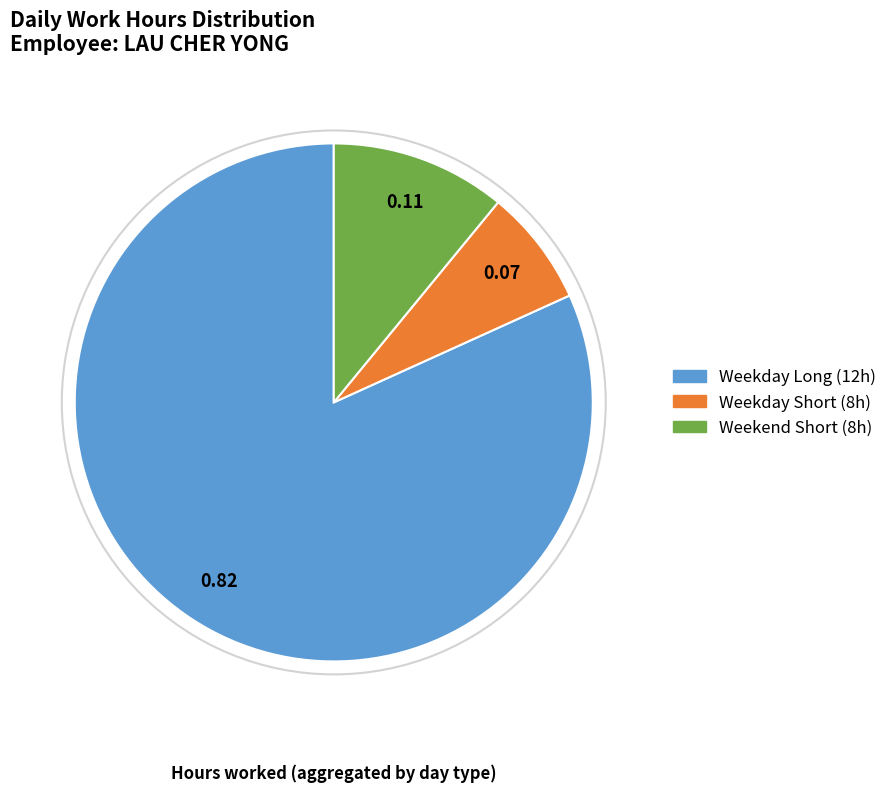

Is there any slice that represents more than half of the pie?

Yes